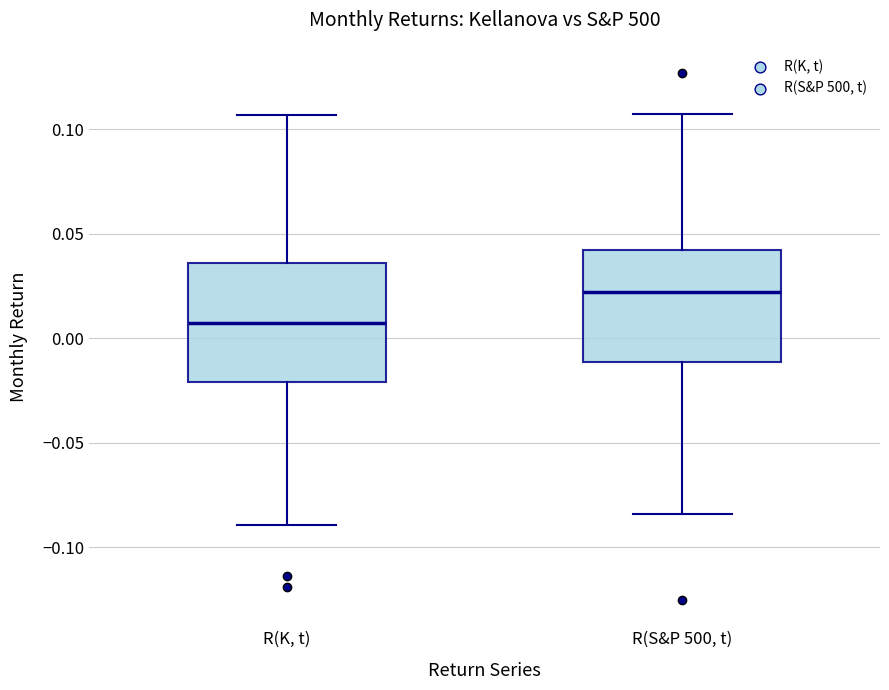

Which box's median line is the lowest?

R(K, t)